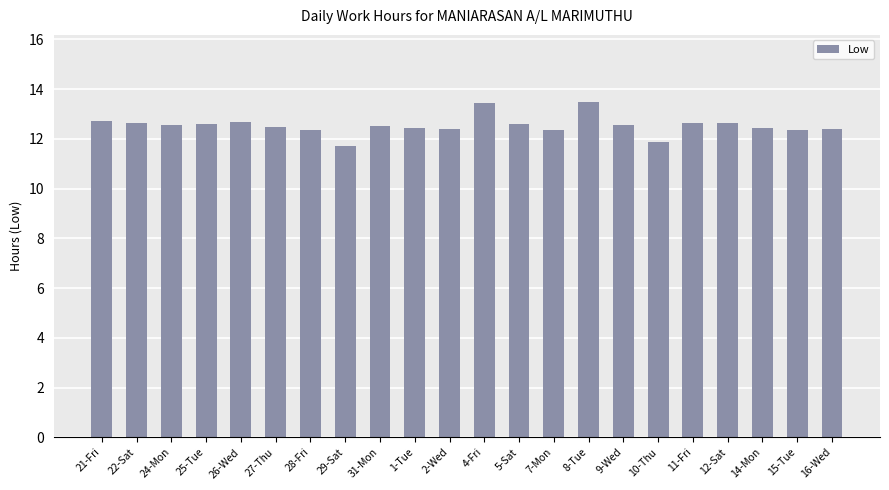

At which category does the chart reach its minimum across all series?

29-Sat